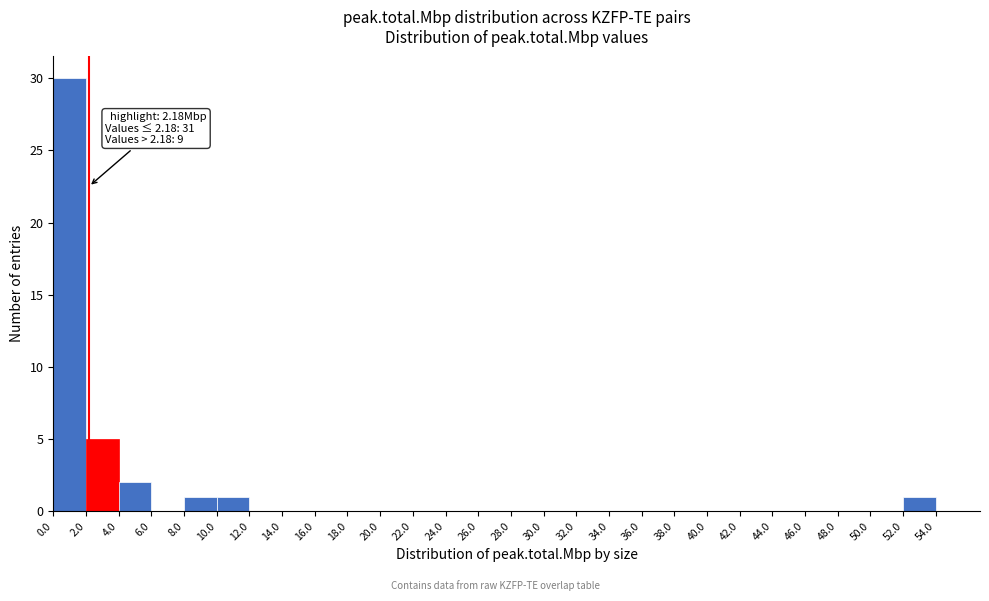

Over which range of the x-axis is the bar tallest?

0.0 to 2.0